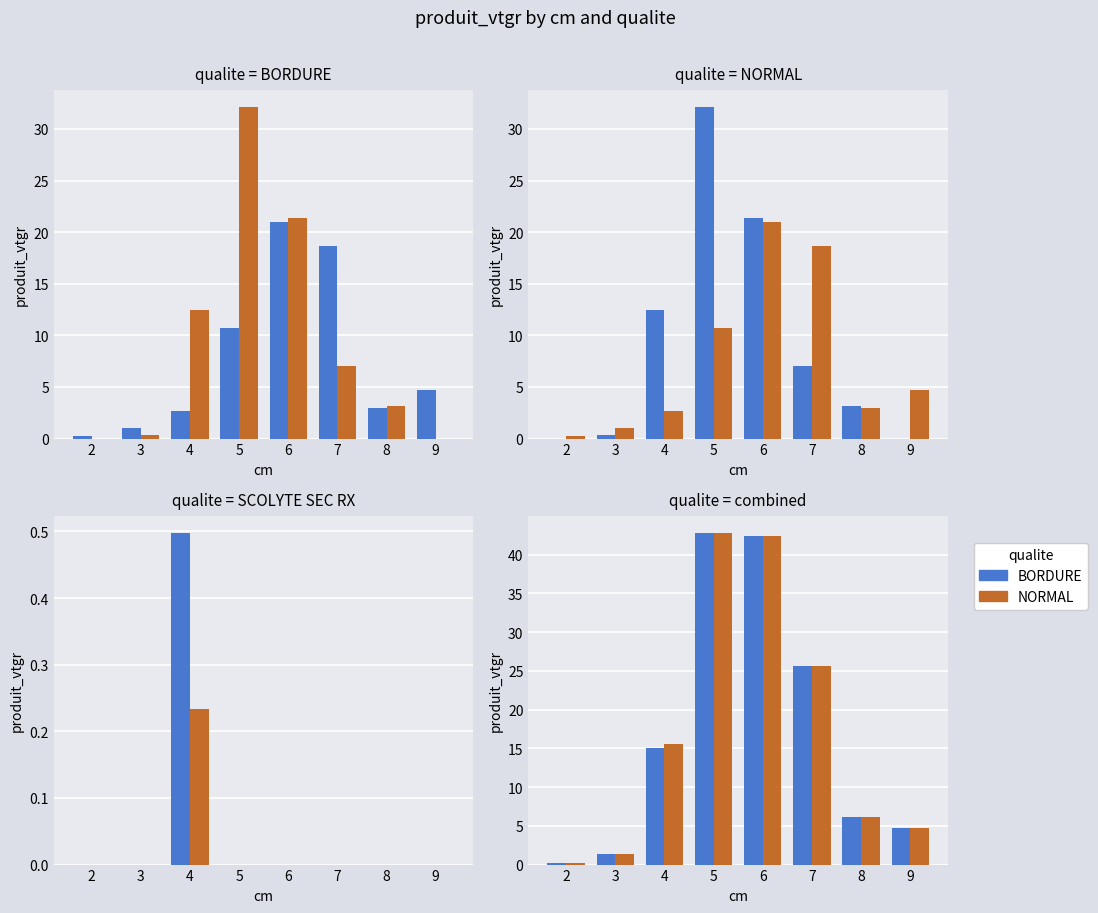

What is the difference between the second highest and second lowest values in the NORMAL series?

41.0